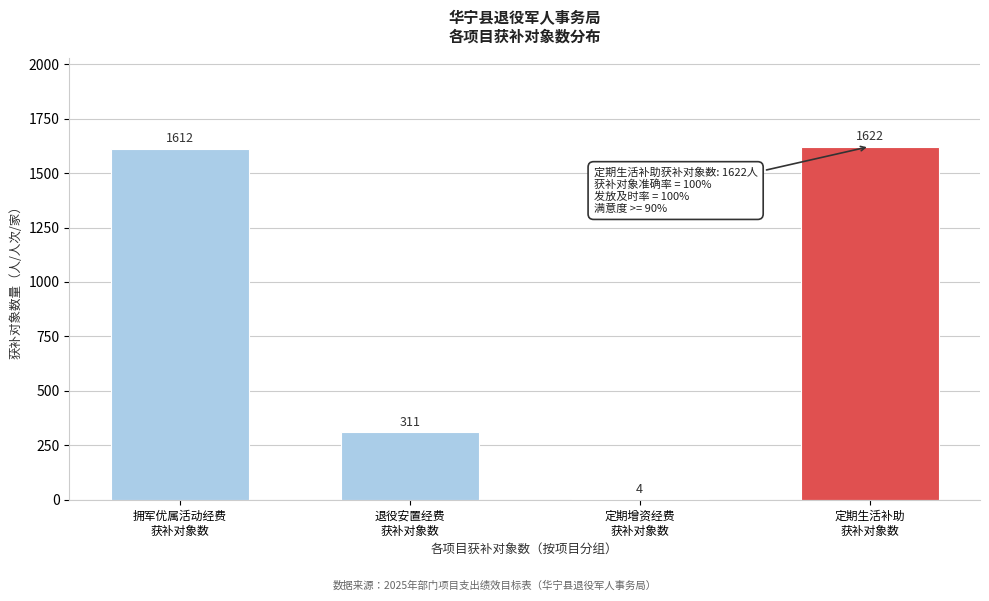

What is the sum of all values?

3549